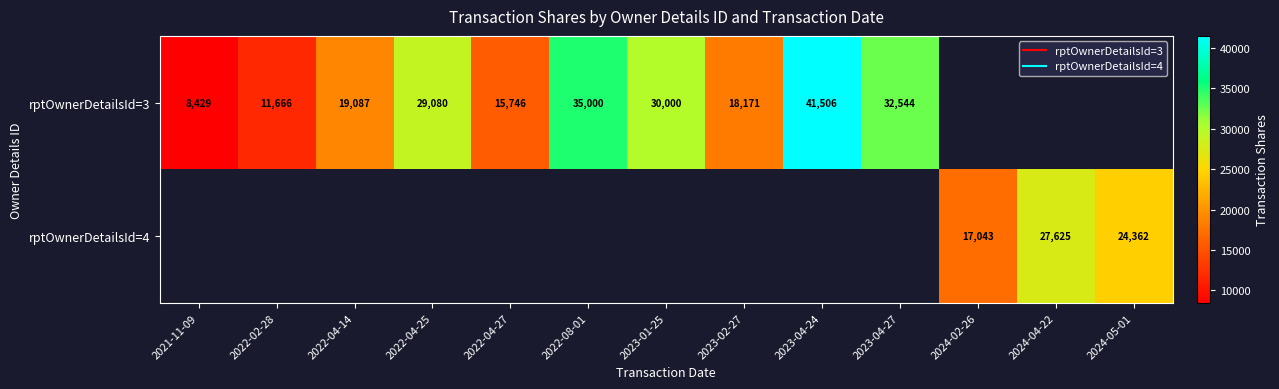

The rptOwnerDetailsId=3 series shows 8429.0 at 2021-11-09. True or false?

True